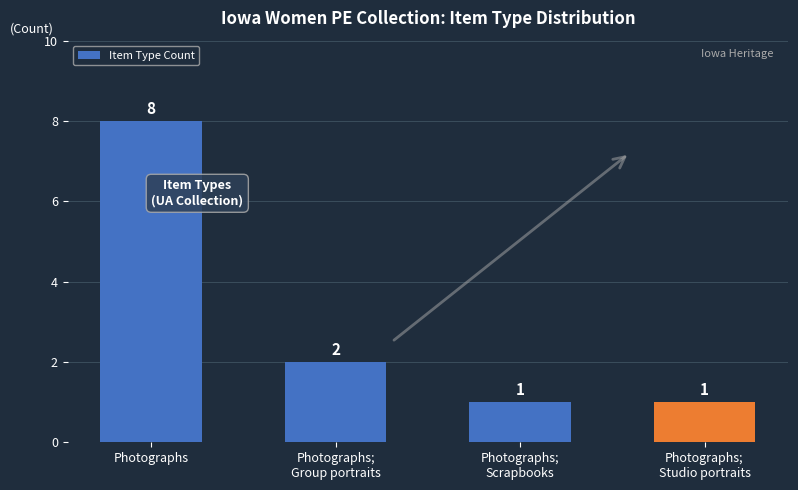

How many bars are there in total?

4